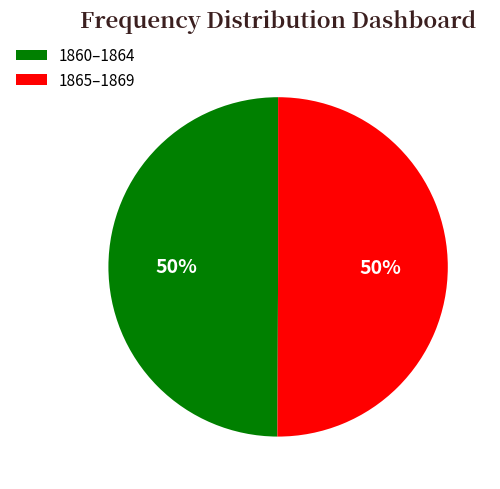

The 1860–1864 slice represents 55% of the pie. True or false?

False